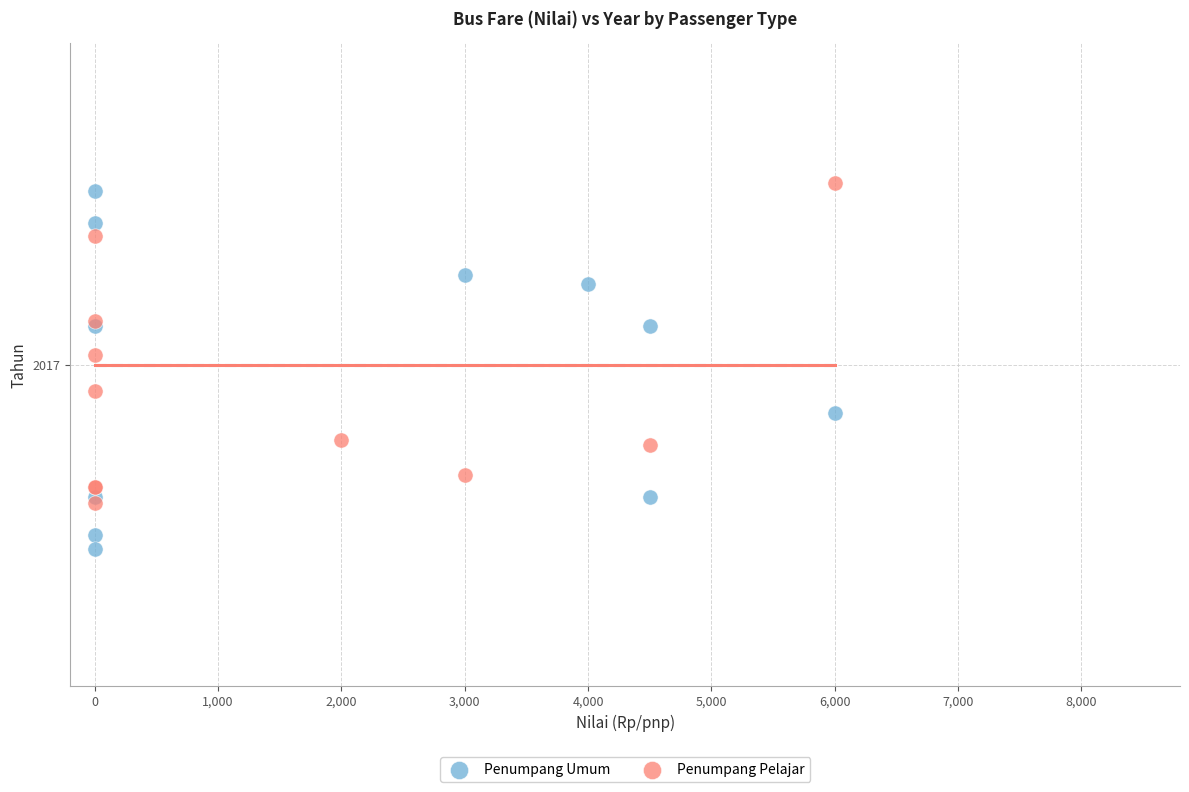

Which series contains the highest Y value?

Penumpang Pelajar